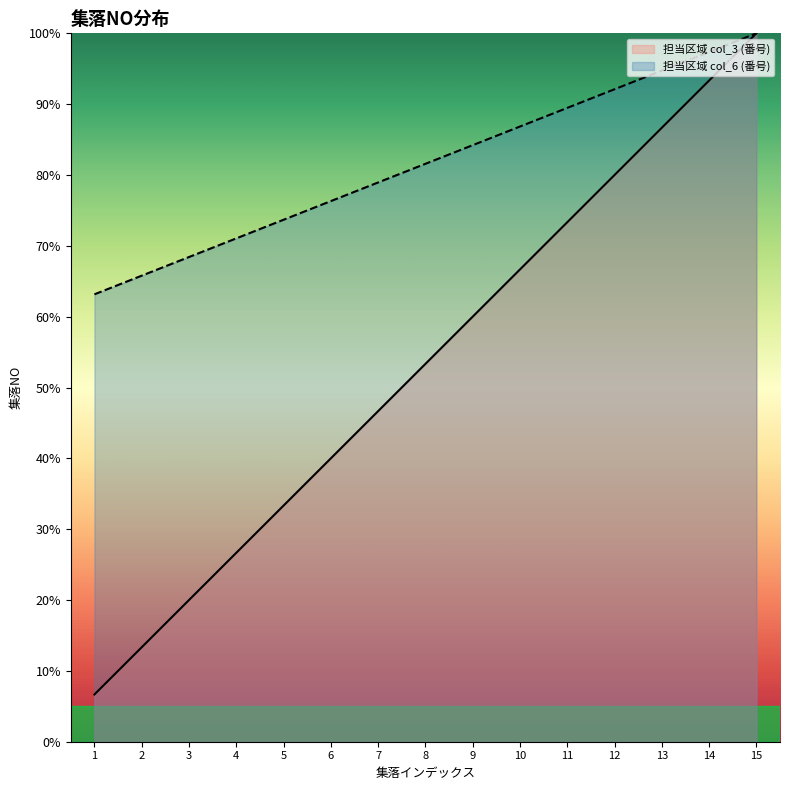

List the labels in order of 担当区域 col_6 (番号) value, smallest first.

1, 2, 3, 4, 5, 6, 7, 8, 9, 10, 11, 12, 13, 14, 15